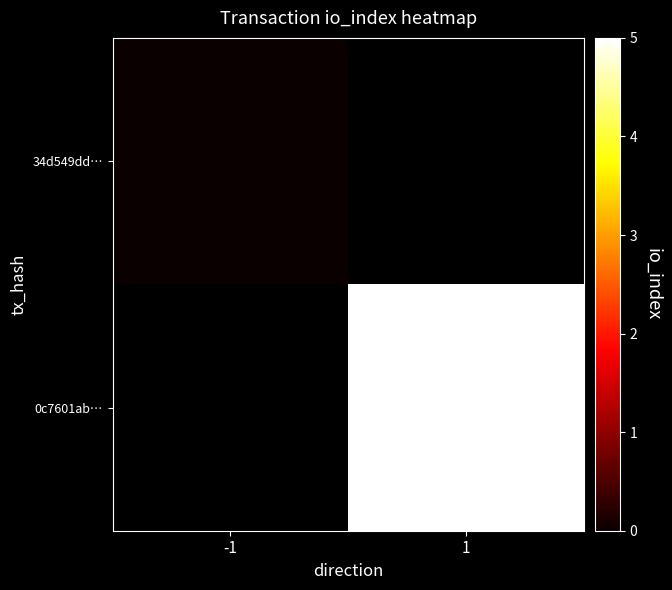

Is the value of 0c7601ab… at -1 greater than the value of 34d549dd… at 1?

No